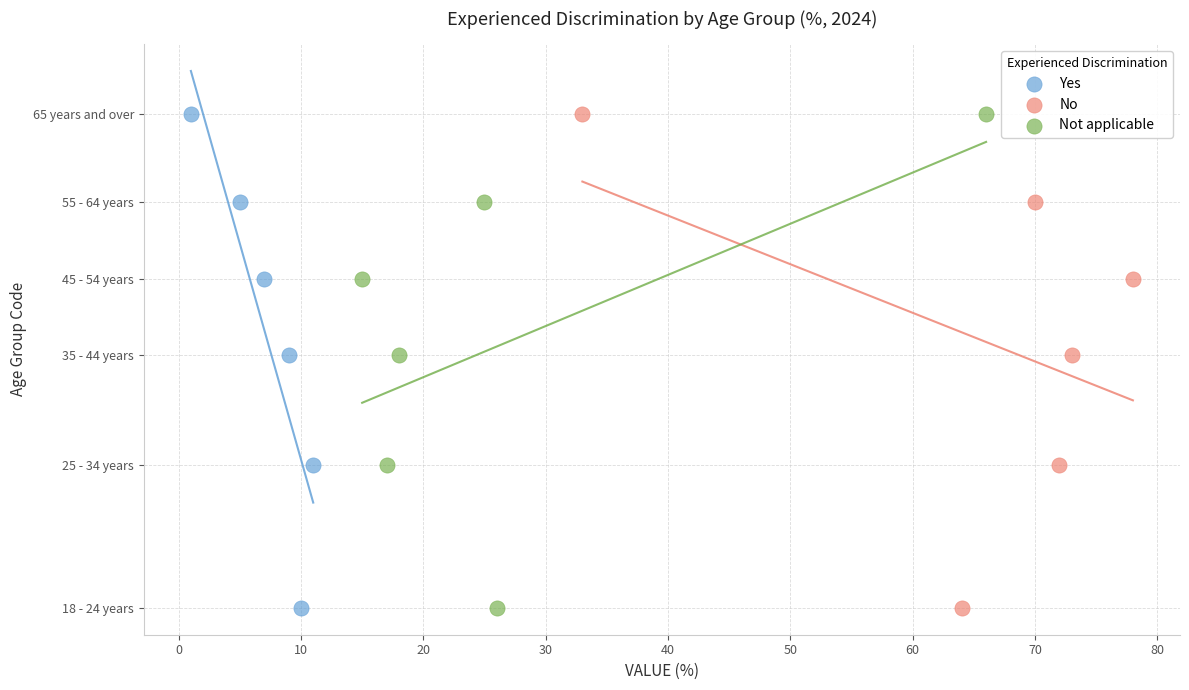

What are all the series names shown in the legend?

Yes, No, Not applicable